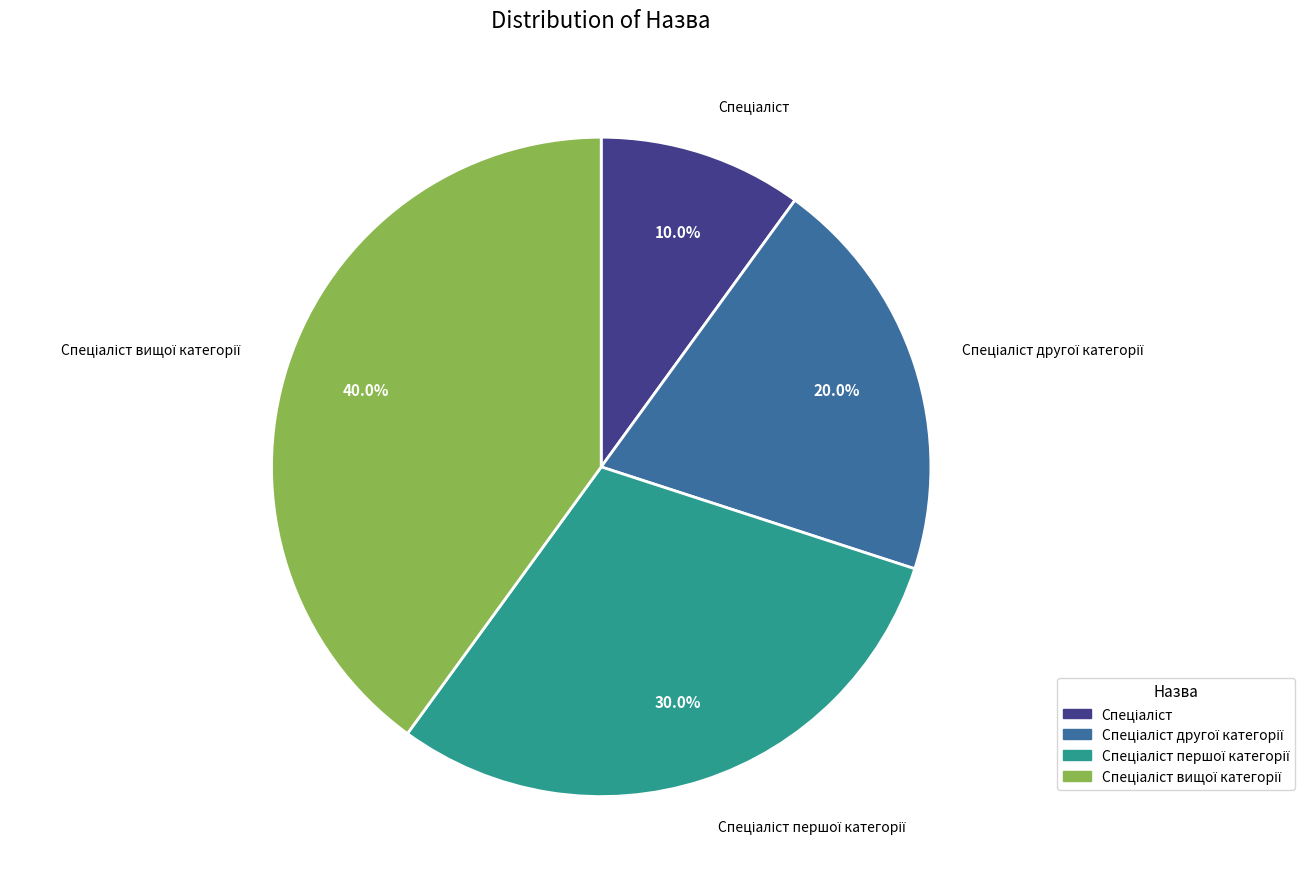

Is there any slice that represents more than half of the pie?

No